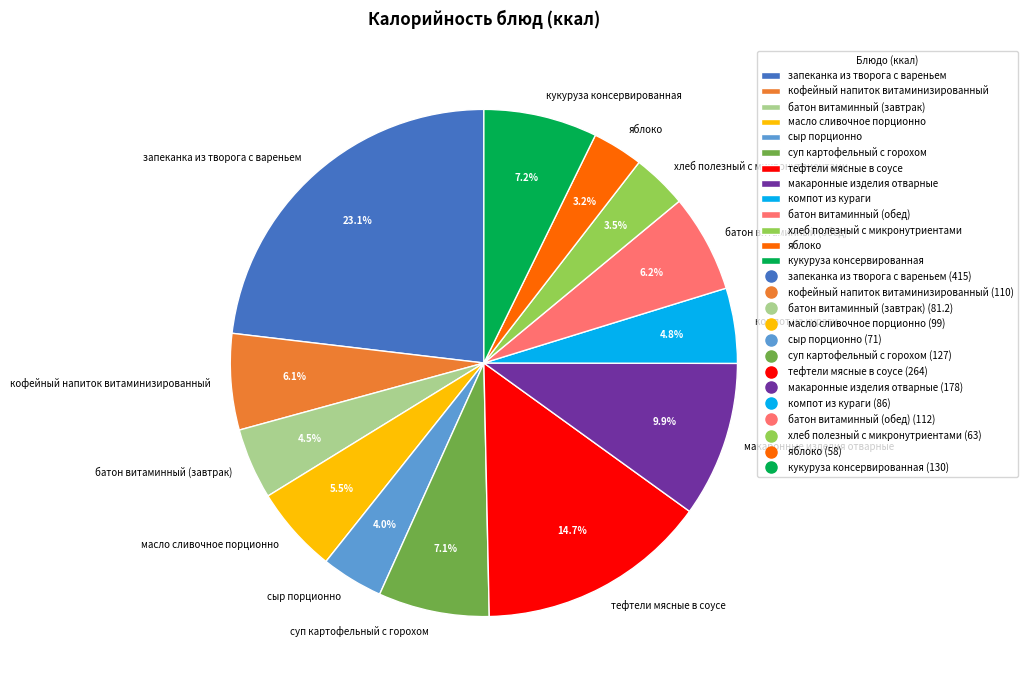

Does запеканка из творога с вареньем account for over 50% of the chart?

No